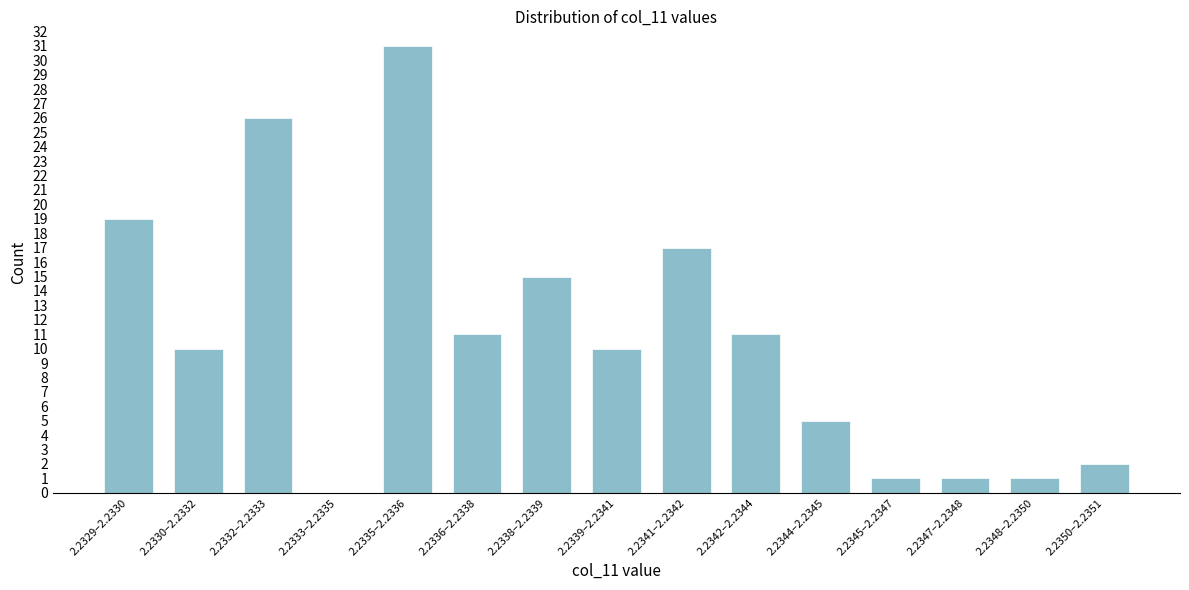

Reading right to left, what are all the values shown in this chart?

2.2350–2.2351=2	2.2348–2.2350=1	2.2347–2.2348=1	2.2345–2.2347=1	2.2344–2.2345=5	2.2342–2.2344=11	2.2341–2.2342=17	2.2339–2.2341=10	2.2338–2.2339=15	2.2336–2.2338=11	2.2335–2.2336=31	2.2333–2.2335=0	2.2332–2.2333=26	2.2330–2.2332=10	2.2329–2.2330=19